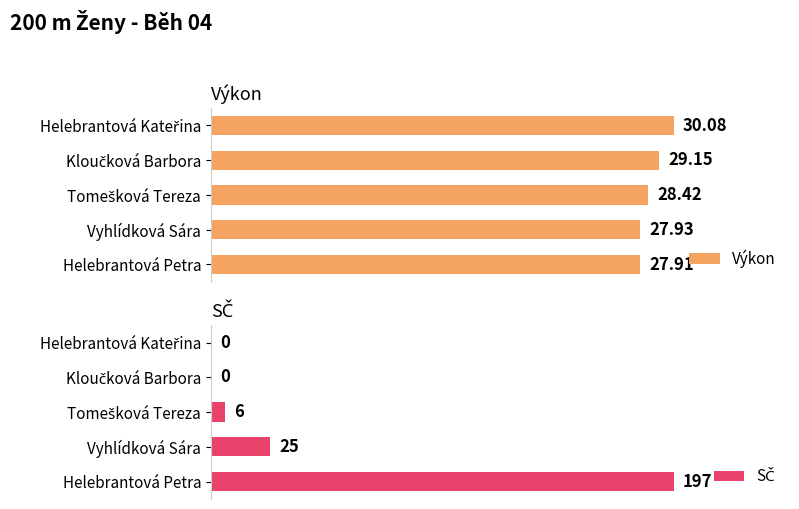

At which label is Výkon closest to 28?

Vyhlídková Sára